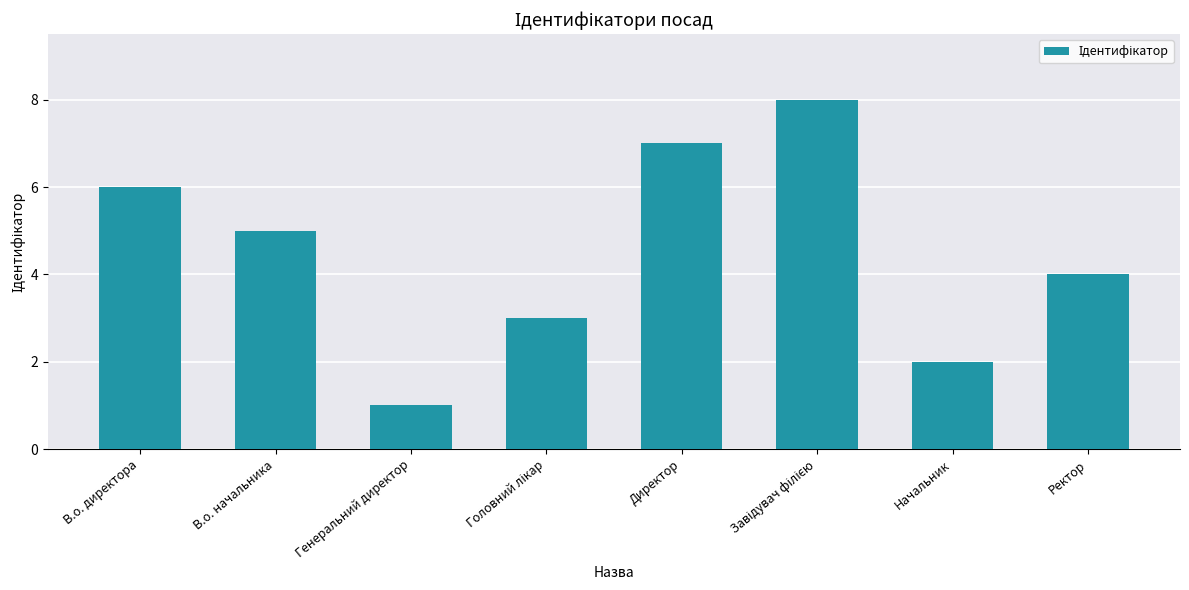

What position from the left is Ректор?

8